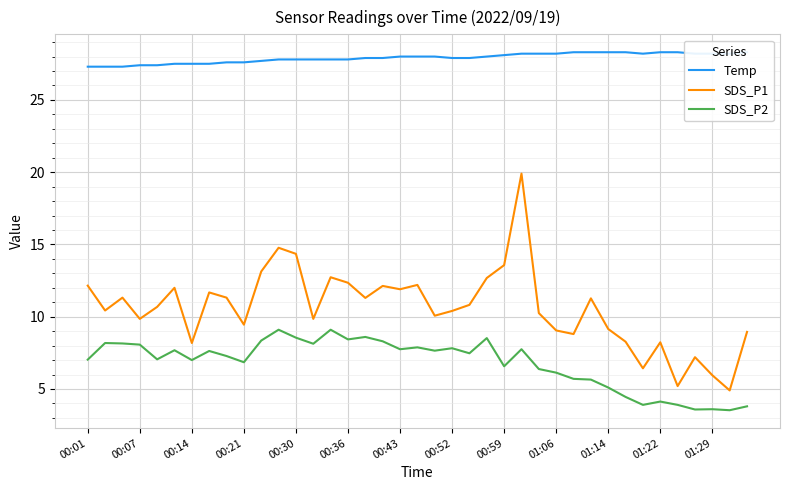

What is the lowest value of the SDS_P2 series?

3.5